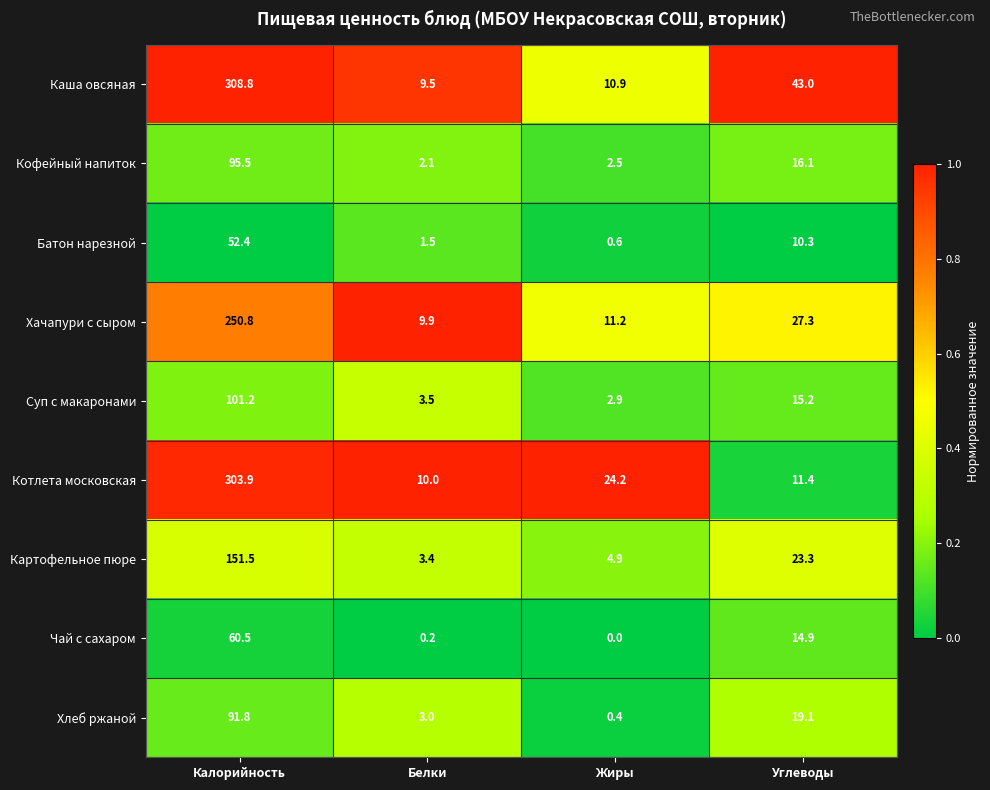

Which series has the largest total across all categories?

Каша овсяная